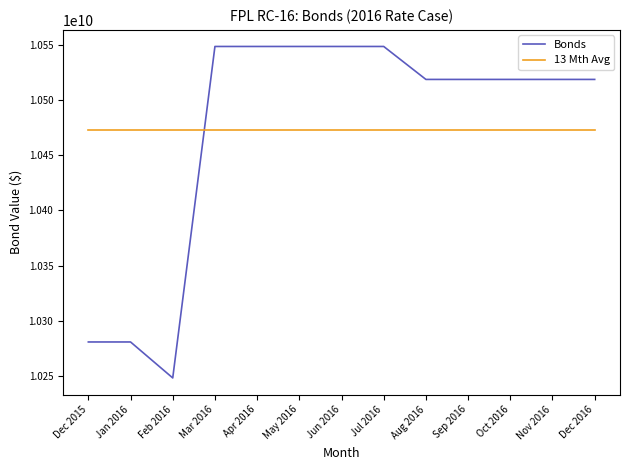

At Dec 2015, list the series in order from largest to smallest.

13 Mth Avg, Bonds